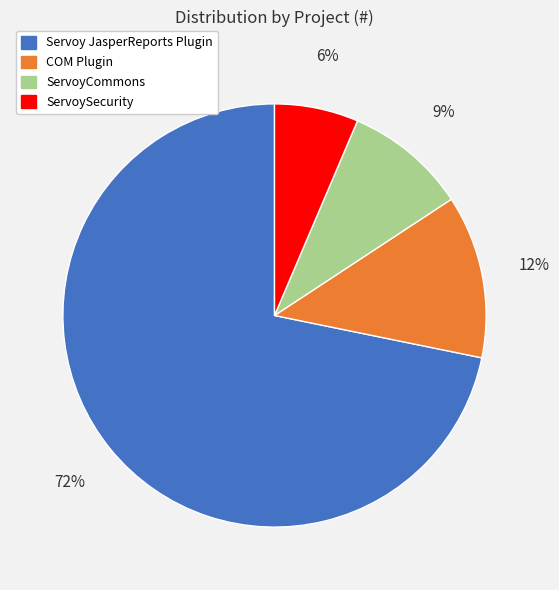

Combined, do ServoySecurity and ServoyCommons account for over 50%?

No